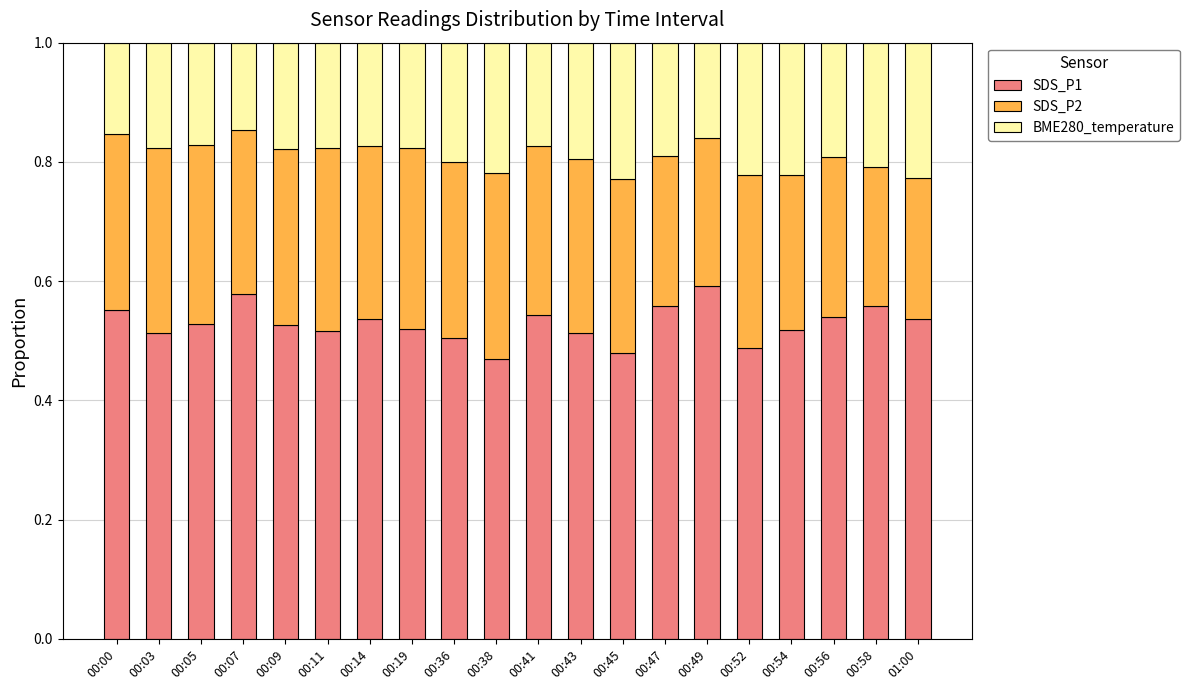

True or false: SDS_P1 has a value of 0.7 at 00:38.

False